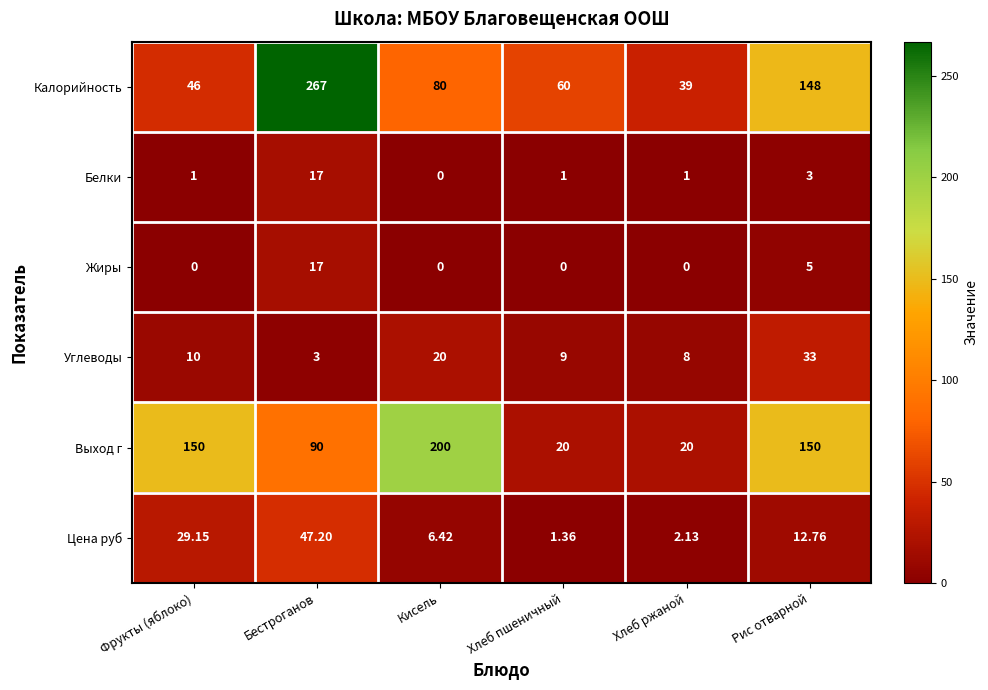

Where does the Калорийность series first go above 80?

Бестроганов